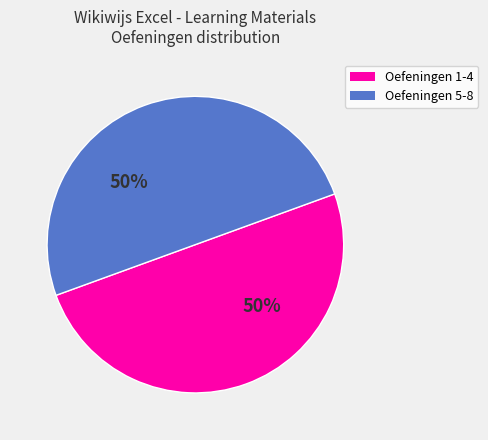

To the nearest percent, what percentage of the pie is Oefeningen 5-8?

50%